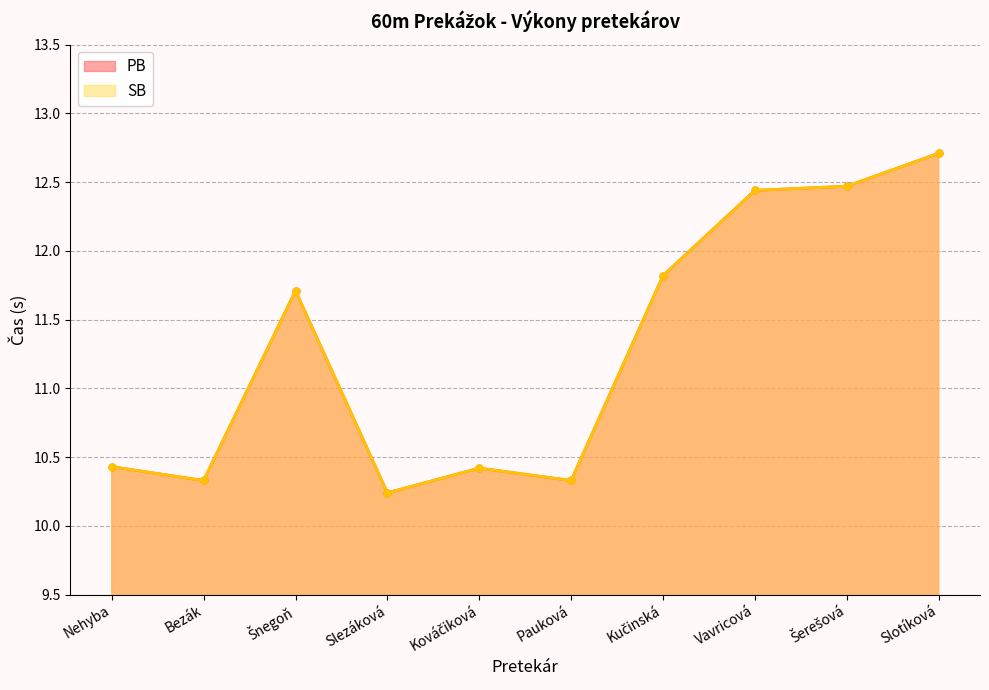

Count the number of data series in this chart.

2